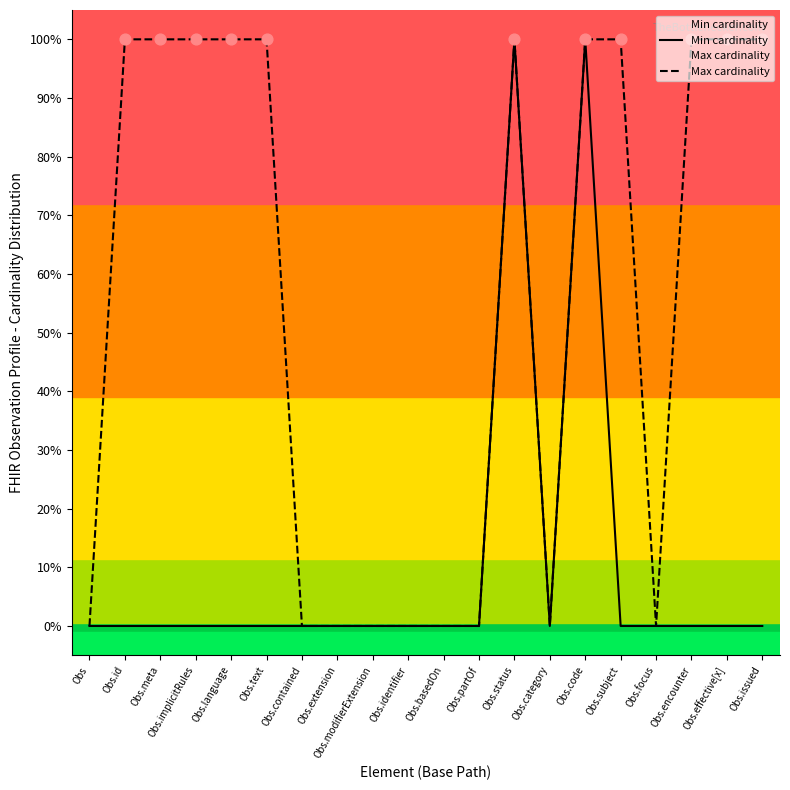

Which series reaches the maximum Y coordinate?

Min cardinality